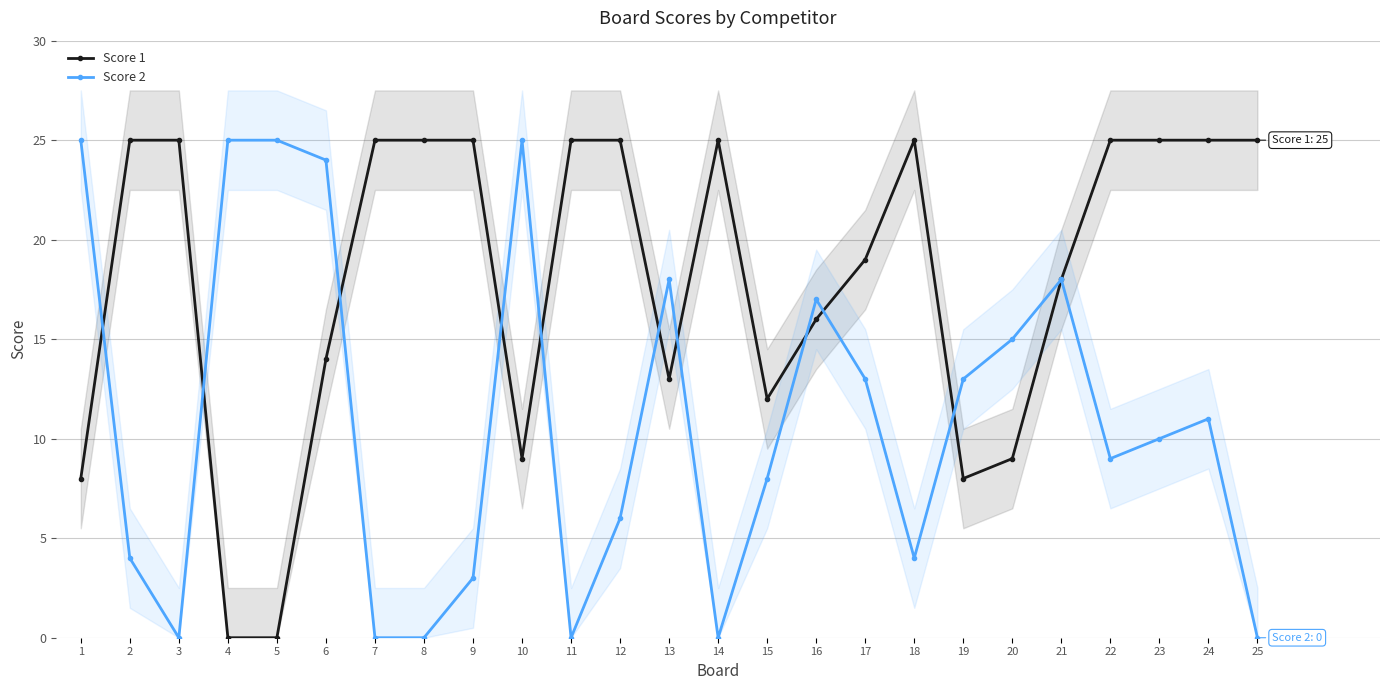

After their last crossing, which series has the higher values: Score 2 or Score 1?

Score 2